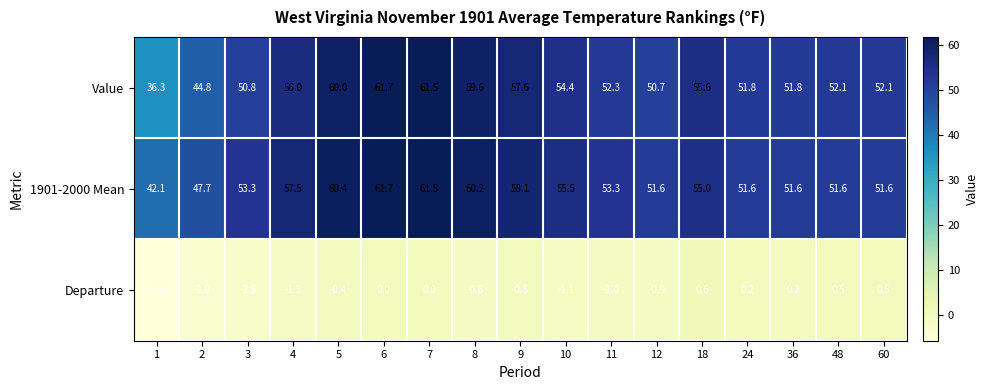

What is the difference between the maximum and minimum values in the Value series?

25.4